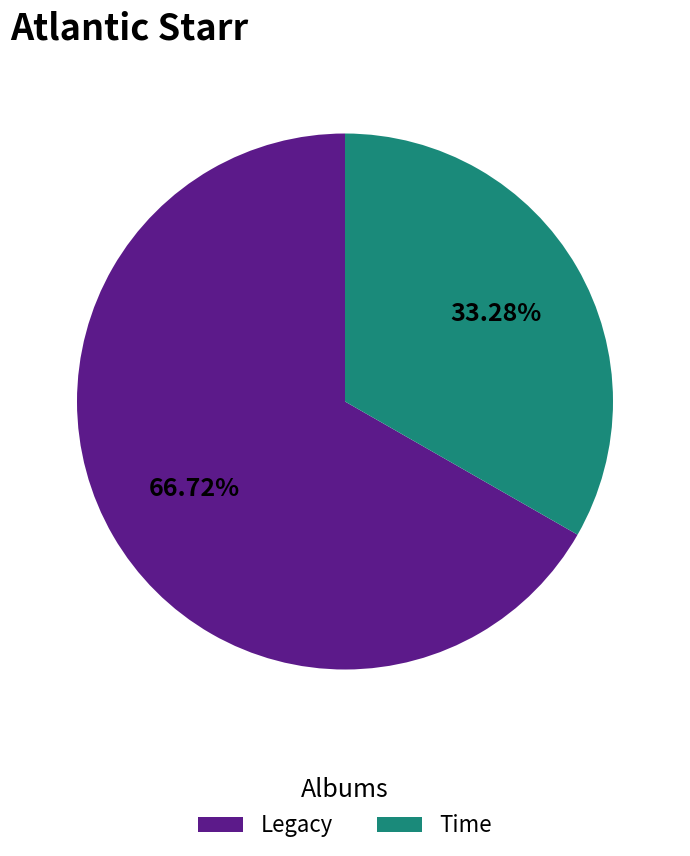

Approximately how many times larger is the value at Legacy compared to Time?

2.0